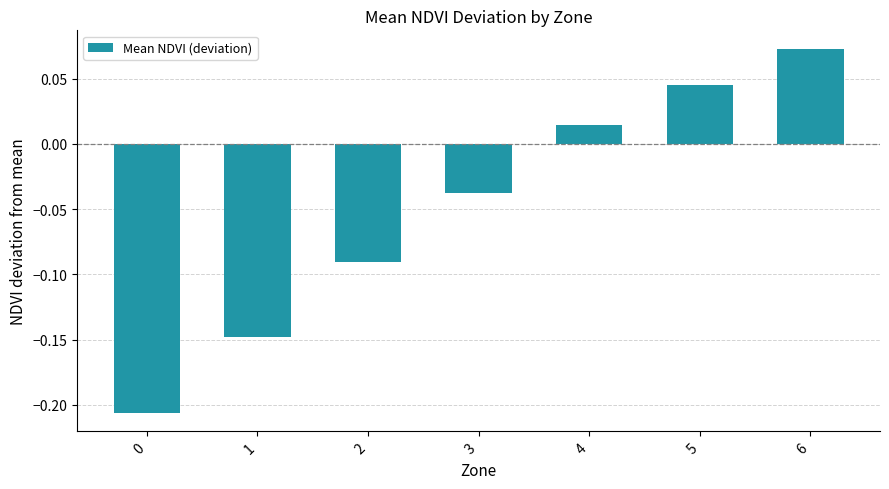

What is the change in value from 1 to 2?

+0.1